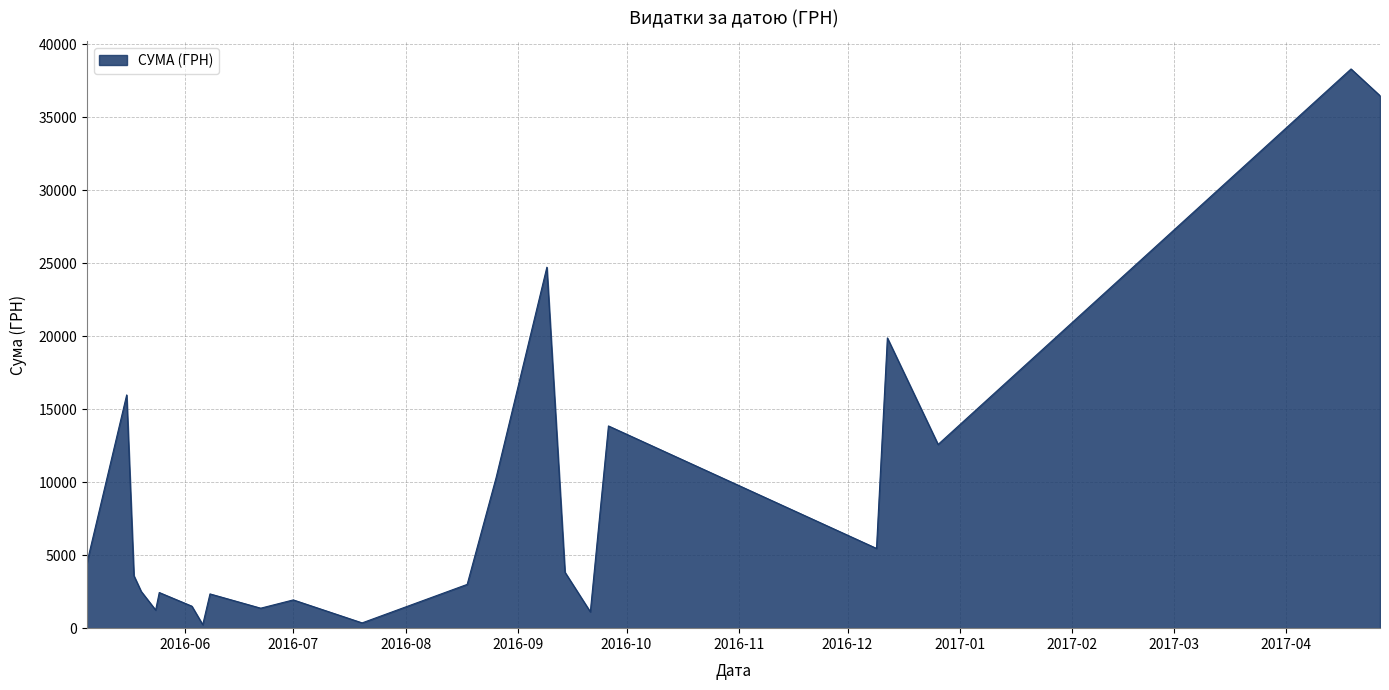

What is the maximum value shown in the chart?

38323.2